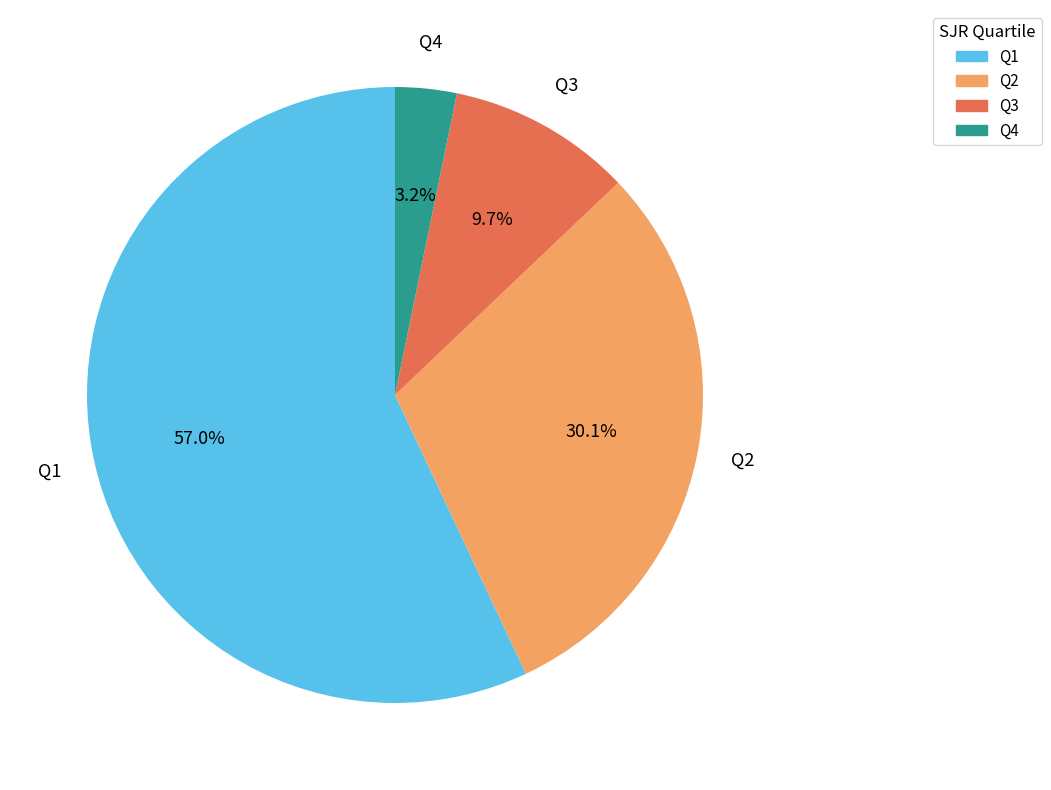

How many segments does this pie chart have?

4